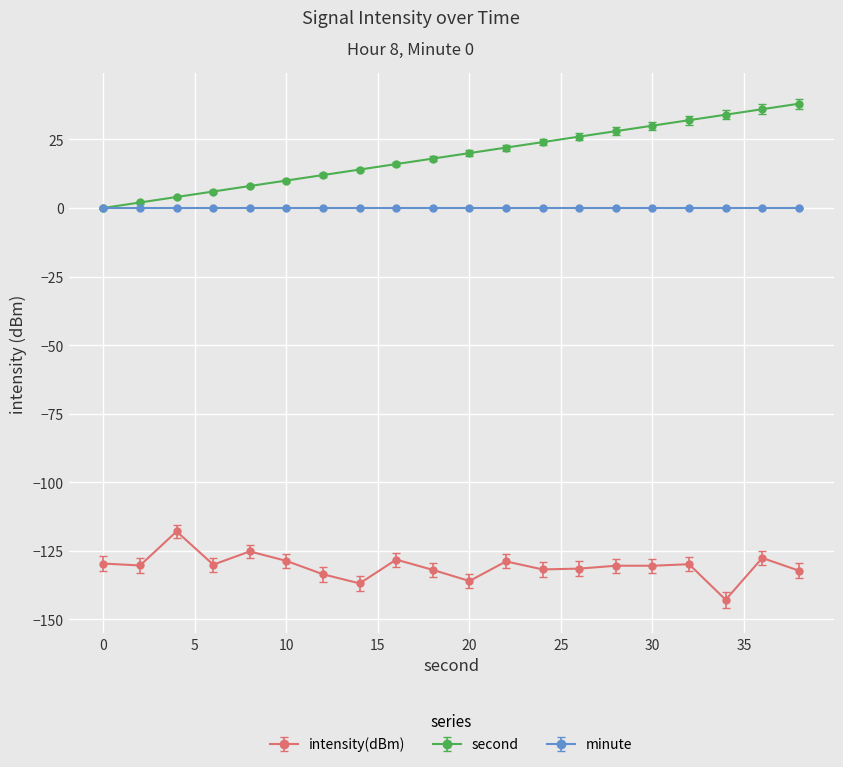

In intensity(dBm), how many points are higher than both neighbors (excluding endpoints)?

7